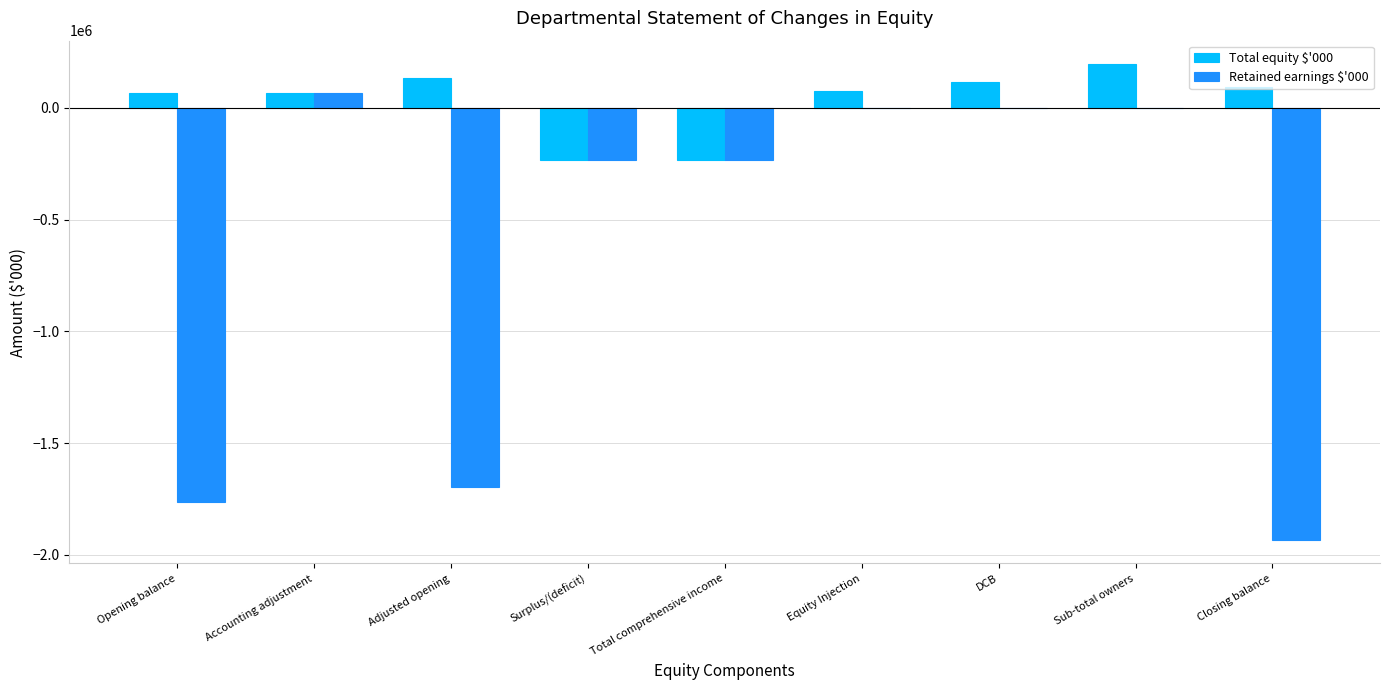

Which series has the widest spread of values?

Retained earnings $'000